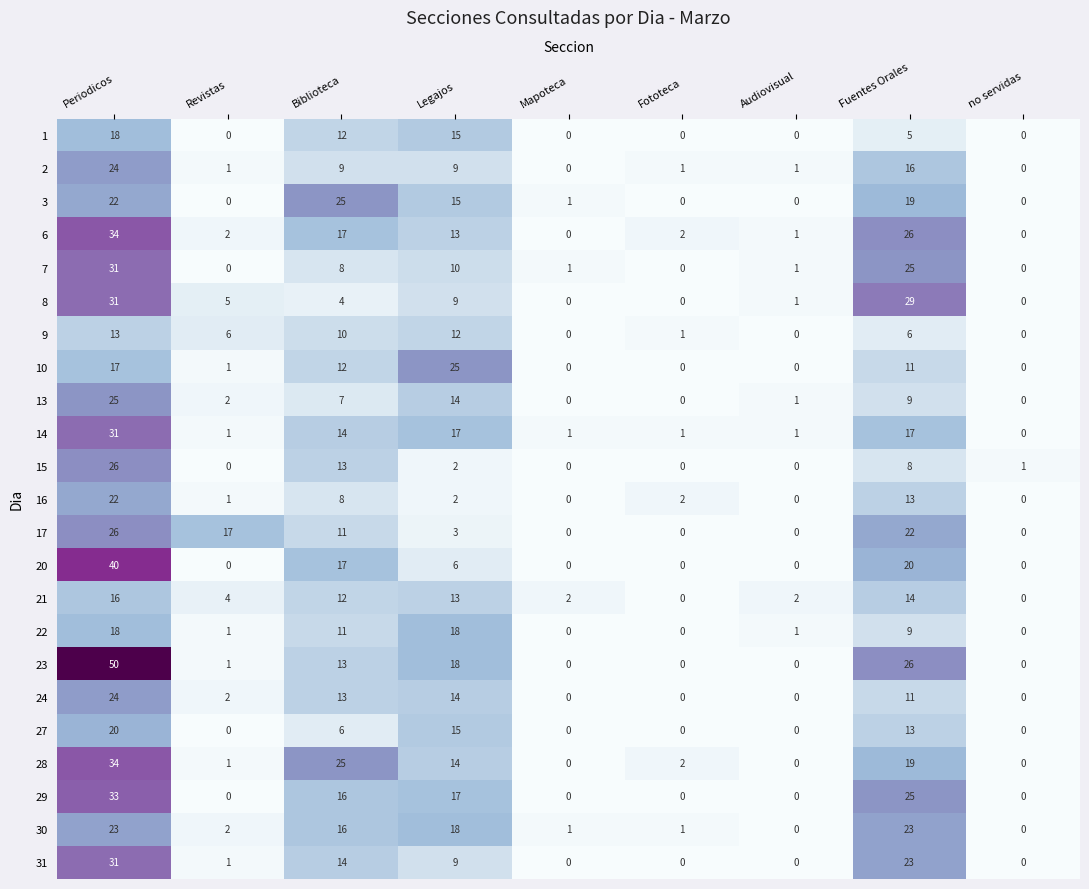

What is the difference between the maximum and second lowest values in the 17 series?

26